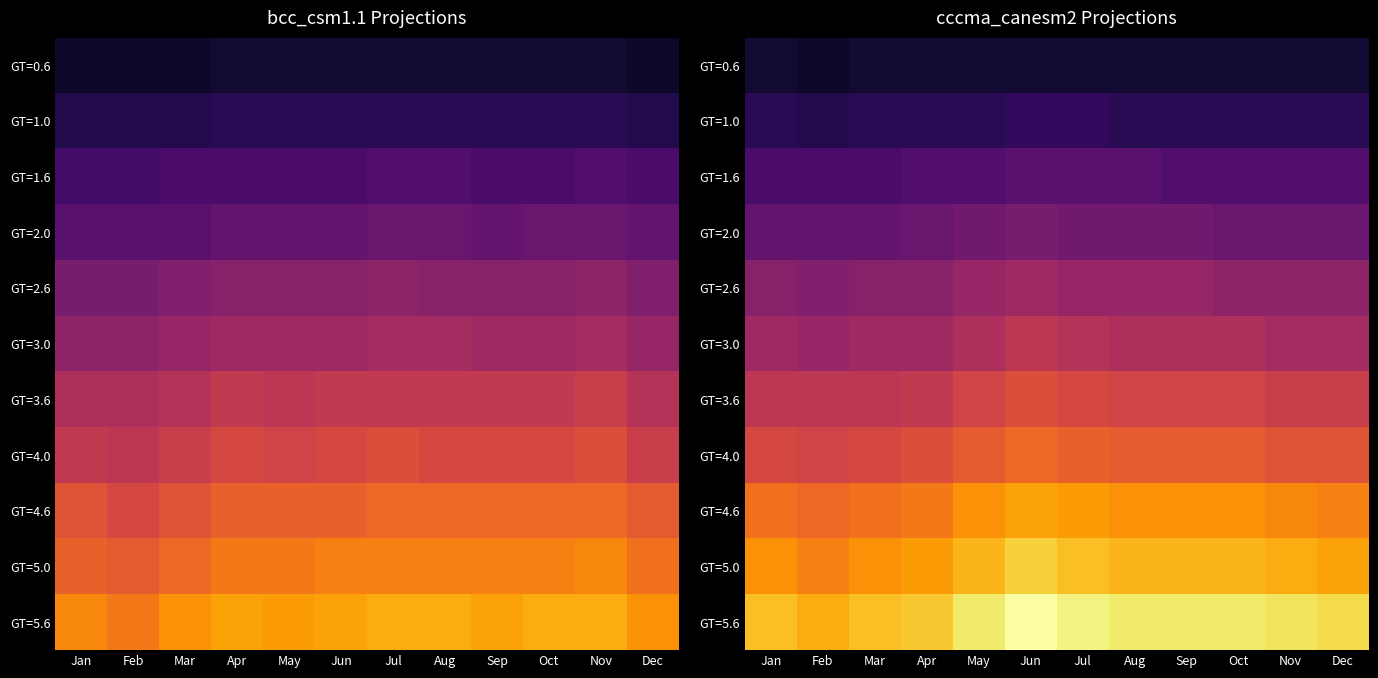

Is the value of GT=4.0 at May greater than the value of GT=3.6 at Nov?

Yes